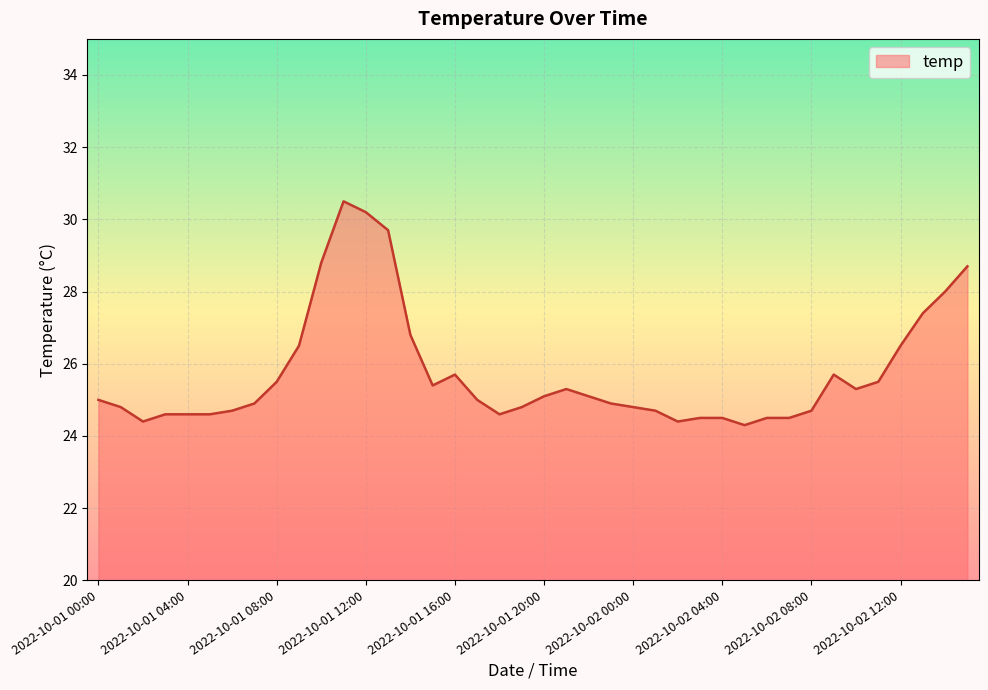

What is the minimum value shown in the chart?

24.3